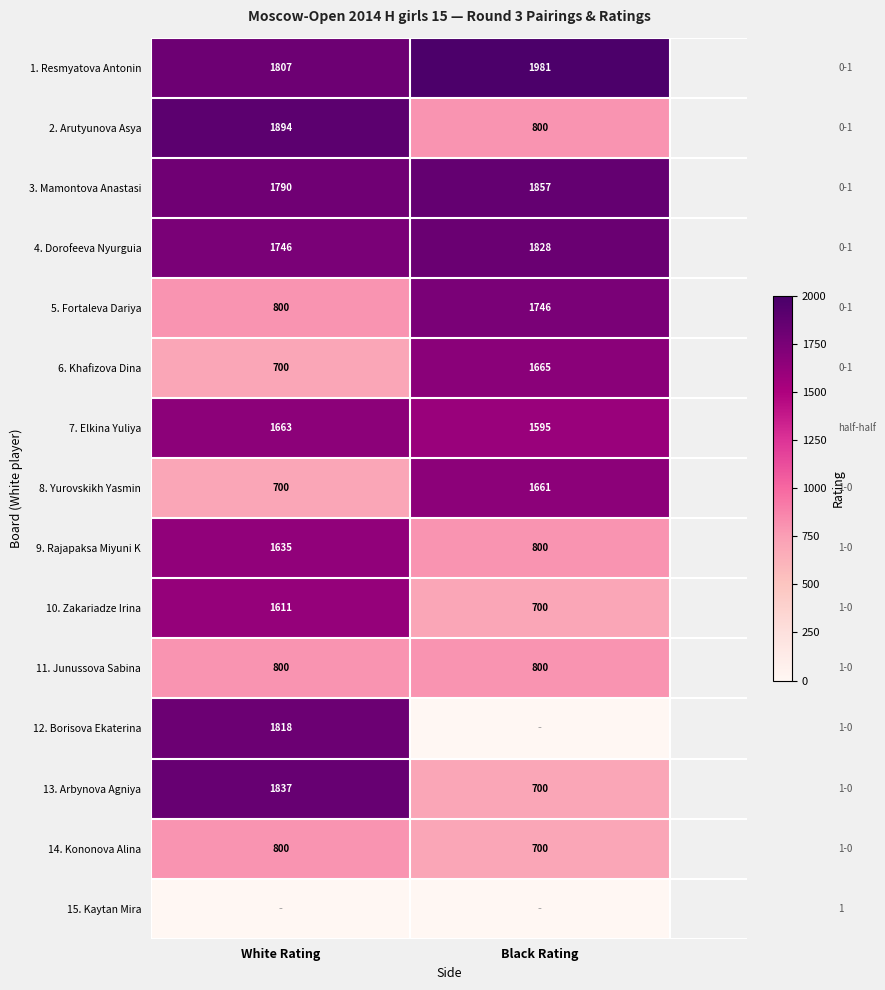

Which label corresponds to the largest value in the chart?

Black Rating